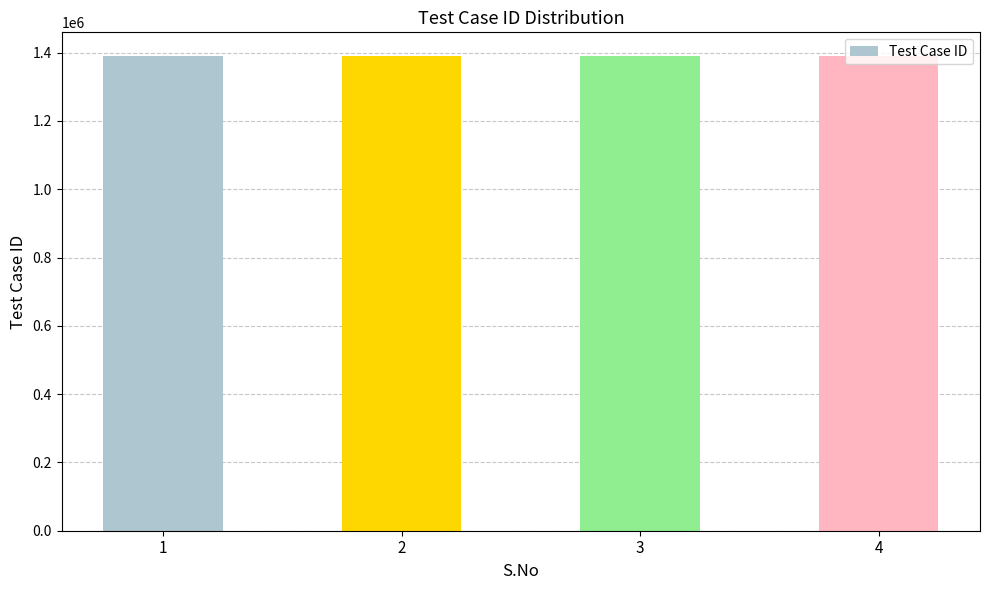

How many bars are there in total?

4